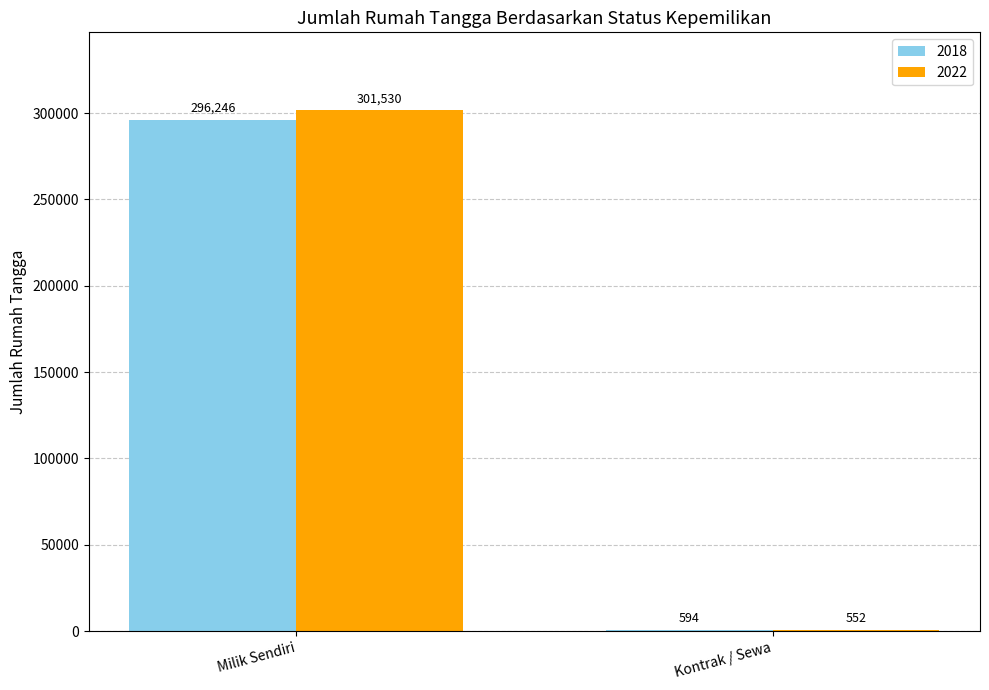

The value of 2022 at Milik Sendiri is 519381. True or false?

False